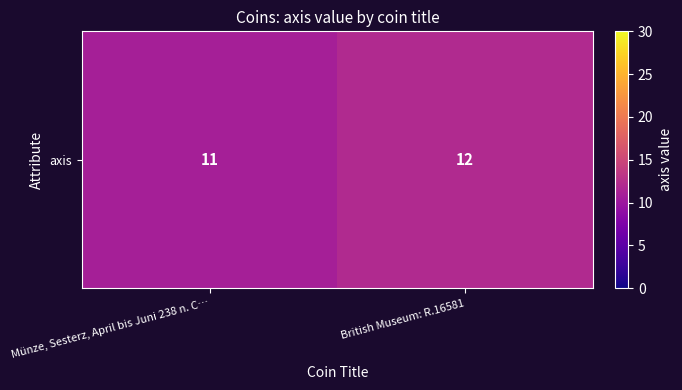

What is the greatest value displayed?

12